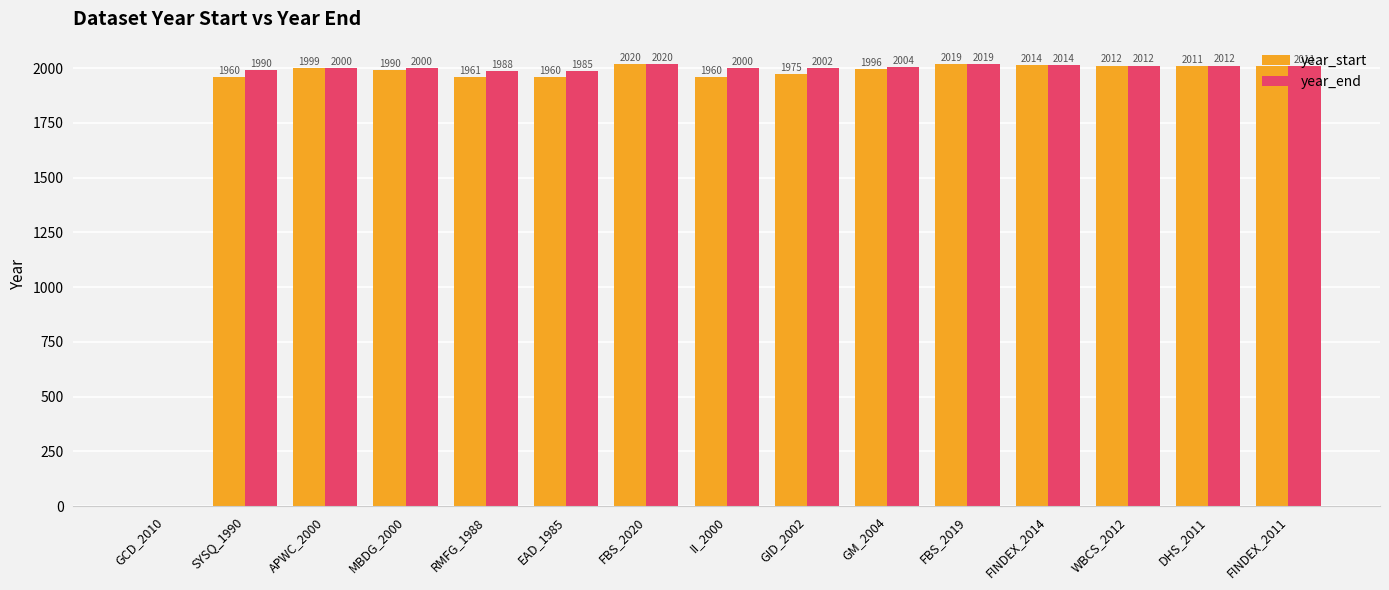

What is the sum of all year_start values?

27888